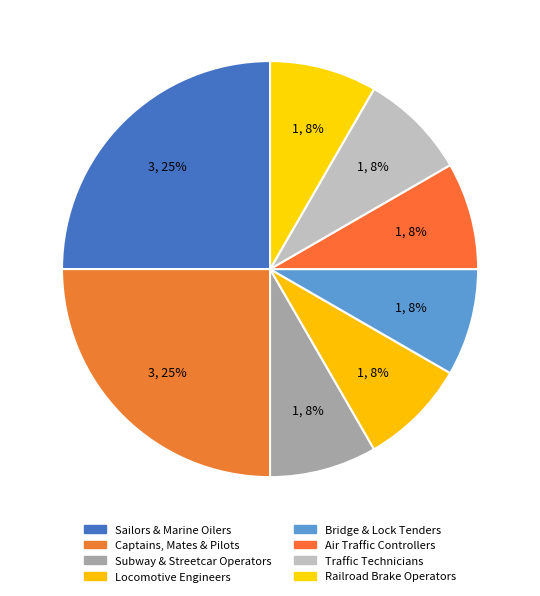

Count the number of slices in the pie.

8